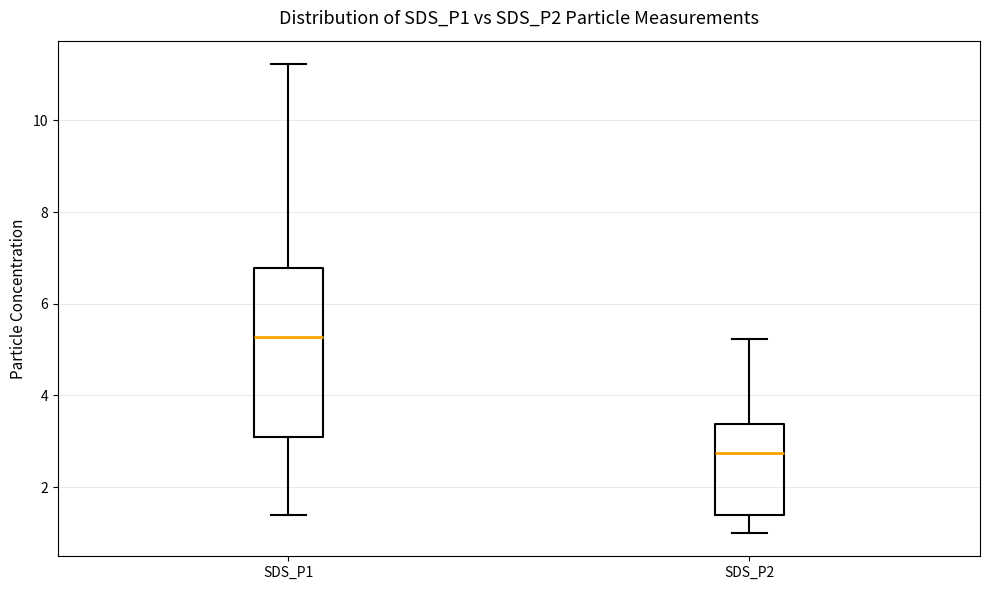

Where does the median line of the box for SDS_P1 sit on the y-axis? The values are not printed on the chart, so give them approximately, as read against the axis.

5.2